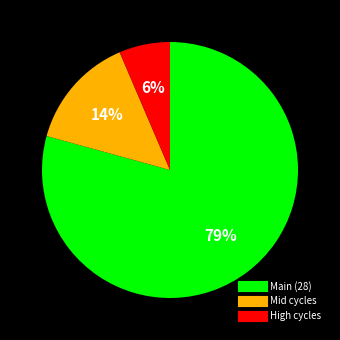

To the nearest percent, what is the average slice percentage?

33%